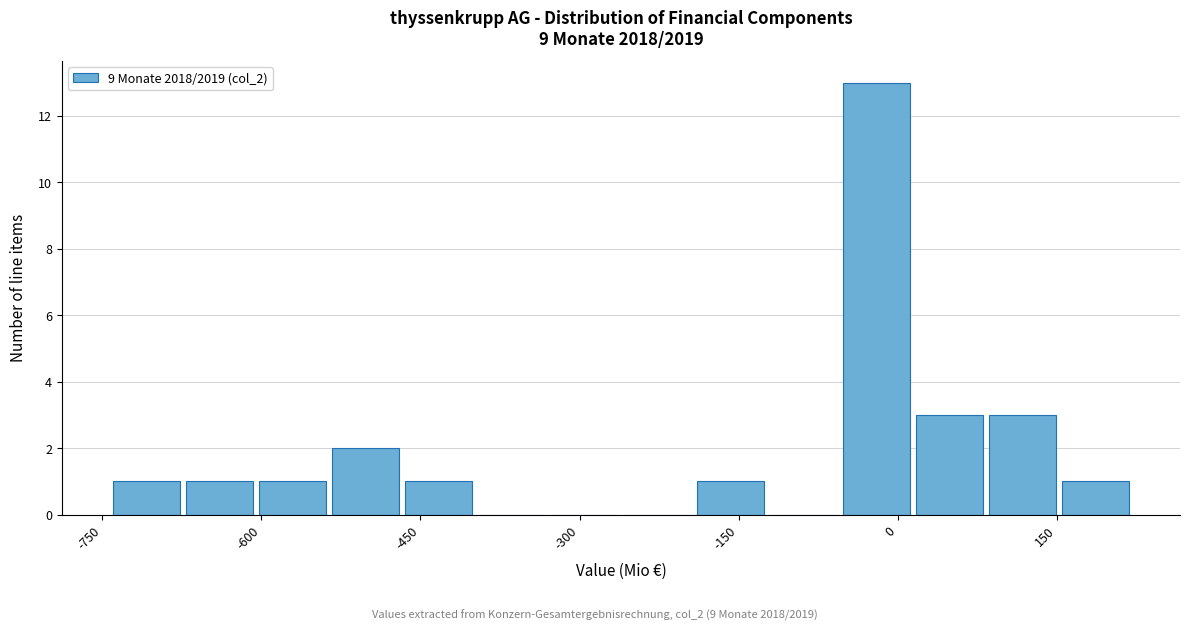

Read against the x-axis, roughly where is the centre of the tallest bar?

-20